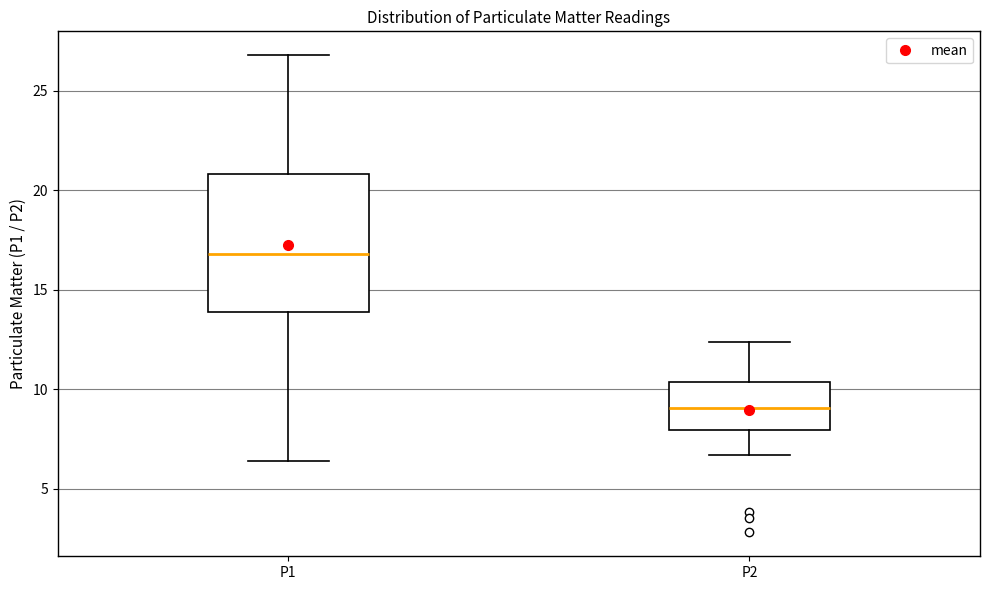

Which box has the lowest median line?

P2